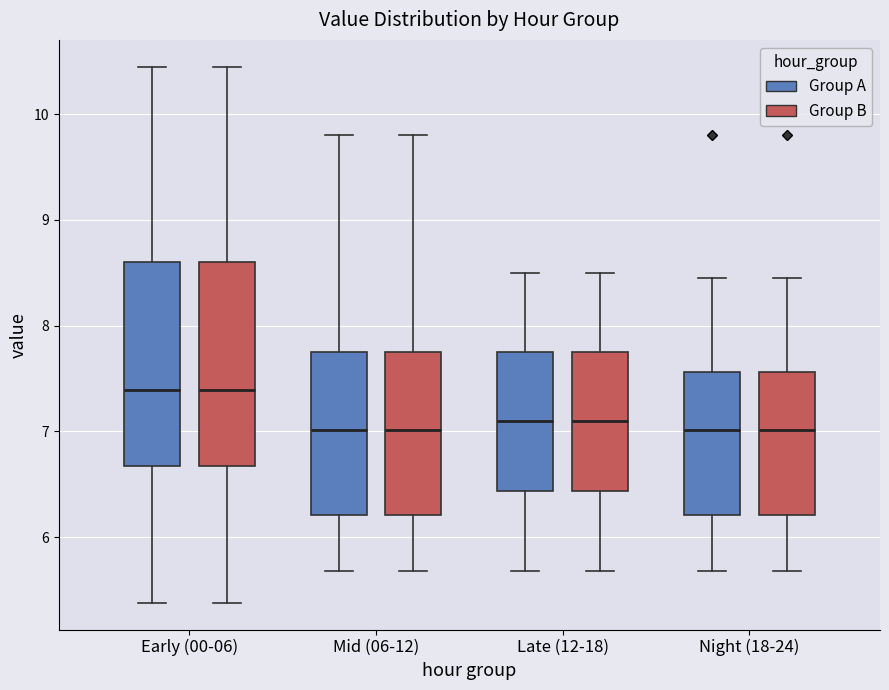

Where does the lower whisker of the box for Mid (06-12) (Group B) end on the y-axis? The values are not printed on the chart, so give them approximately, as read against the axis.

5.7